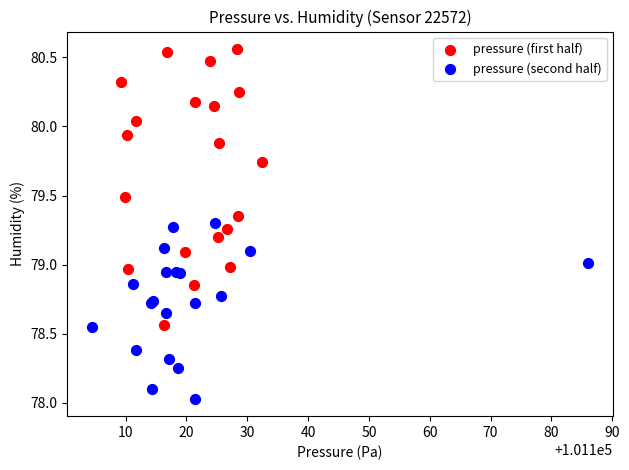

Which series has the widest spread of Y values?

pressure (first half)